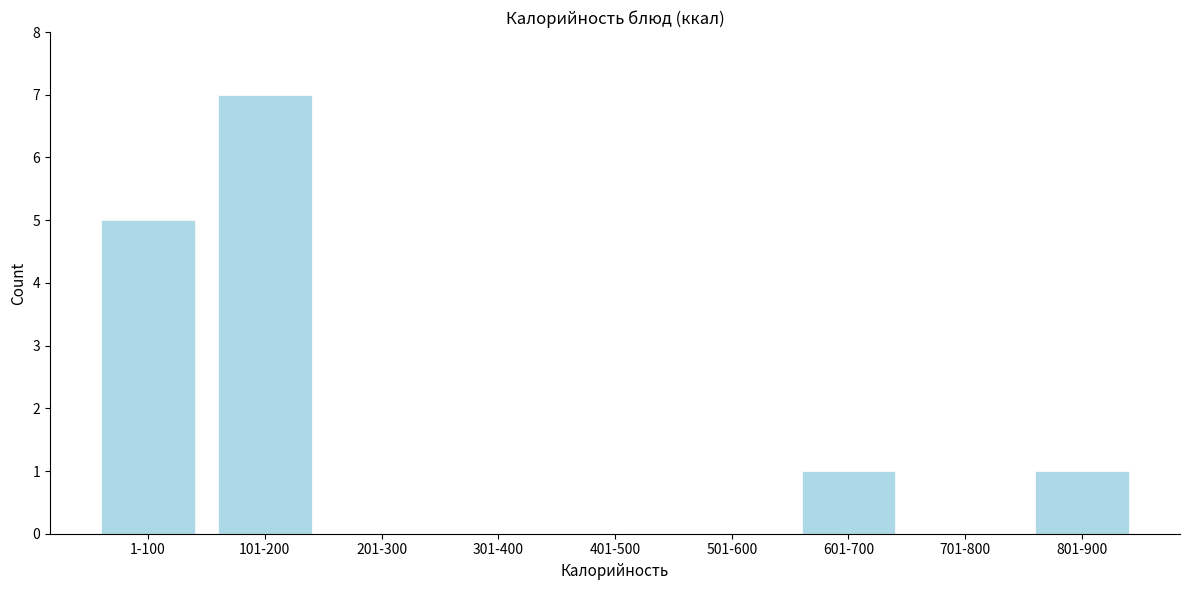

Reading right to left, what are all the values shown in this chart?

801-900=1	701-800=0	601-700=1	501-600=0	401-500=0	301-400=0	201-300=0	101-200=7	1-100=5